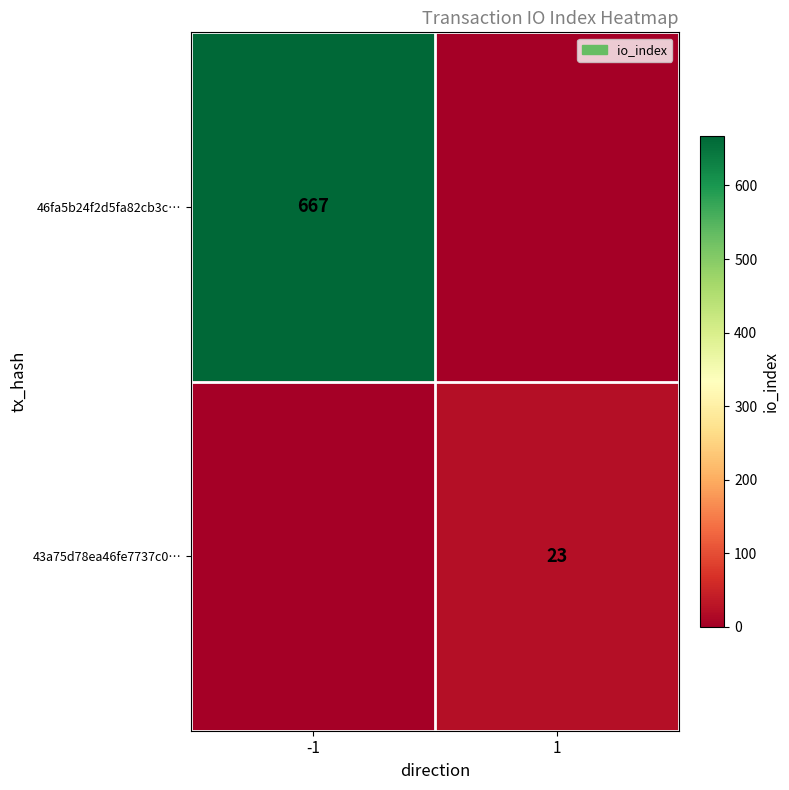

Is it true that 43a75d78ea46fe7737c0… equals 23 at 1?

True